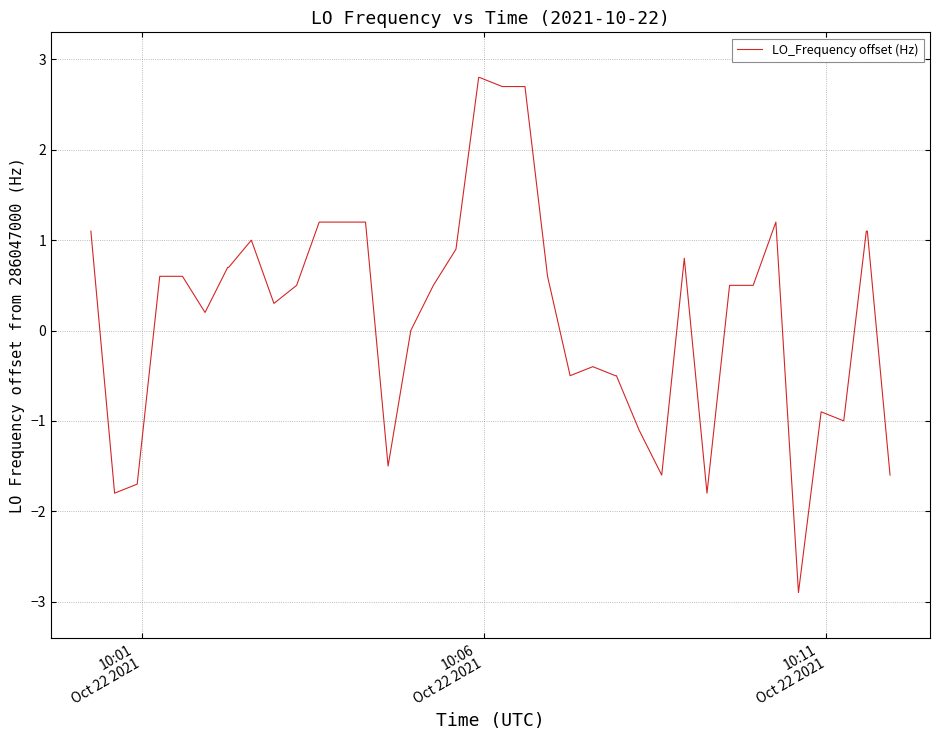

What is the difference between the maximum and minimum values?

5.7